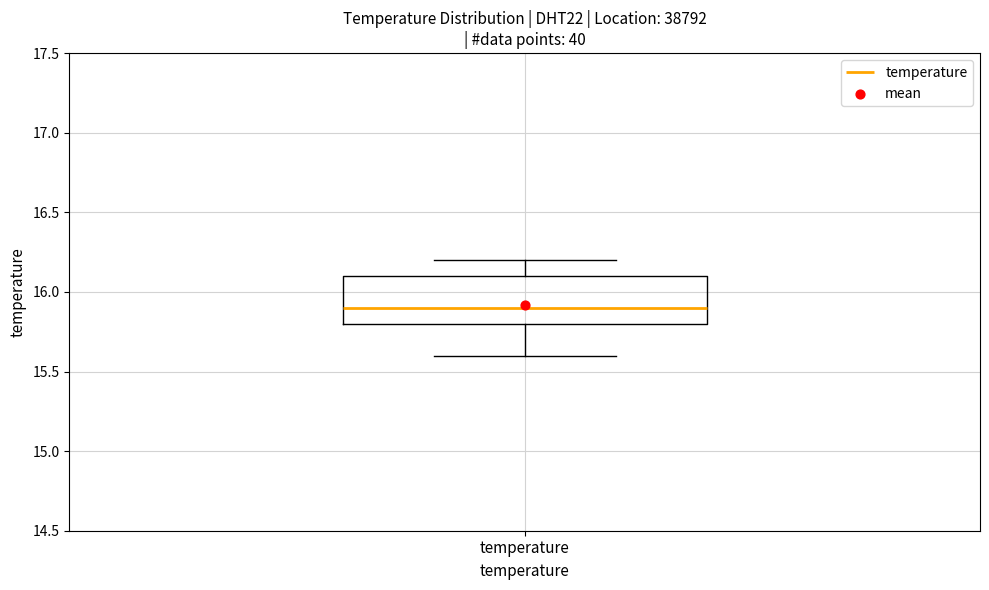

Read this box plot against the y-axis: the position of the median line, the range covered by the box, and the ends of both whiskers. The values are not printed on the chart, so give them approximately, as read against the axis.

median 15.9, box 15.8 to 16.1, whiskers 15.6 to 16.2